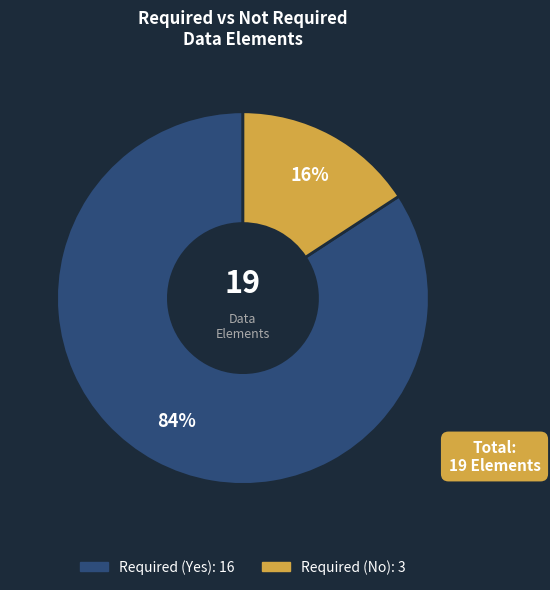

To the nearest percent, what is the average slice percentage?

50%